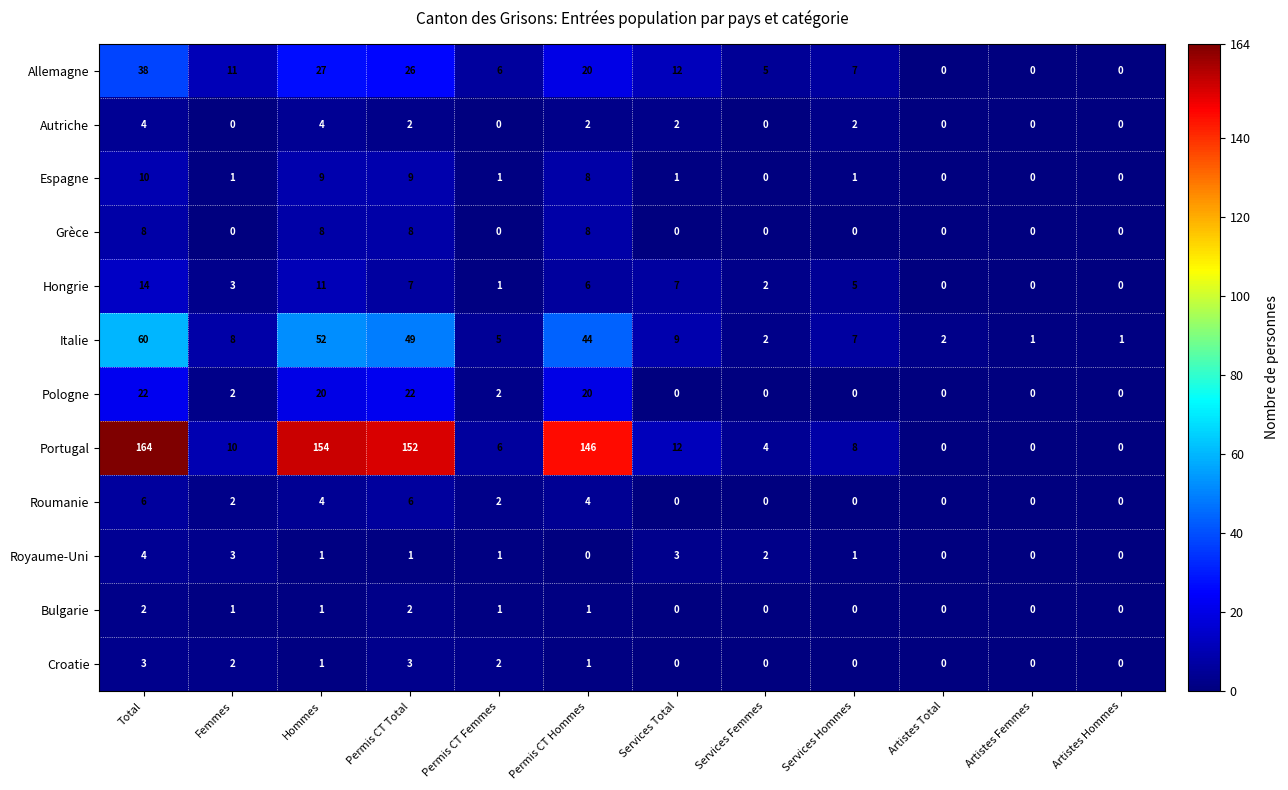

At which category is the sum across all series the highest?

Total